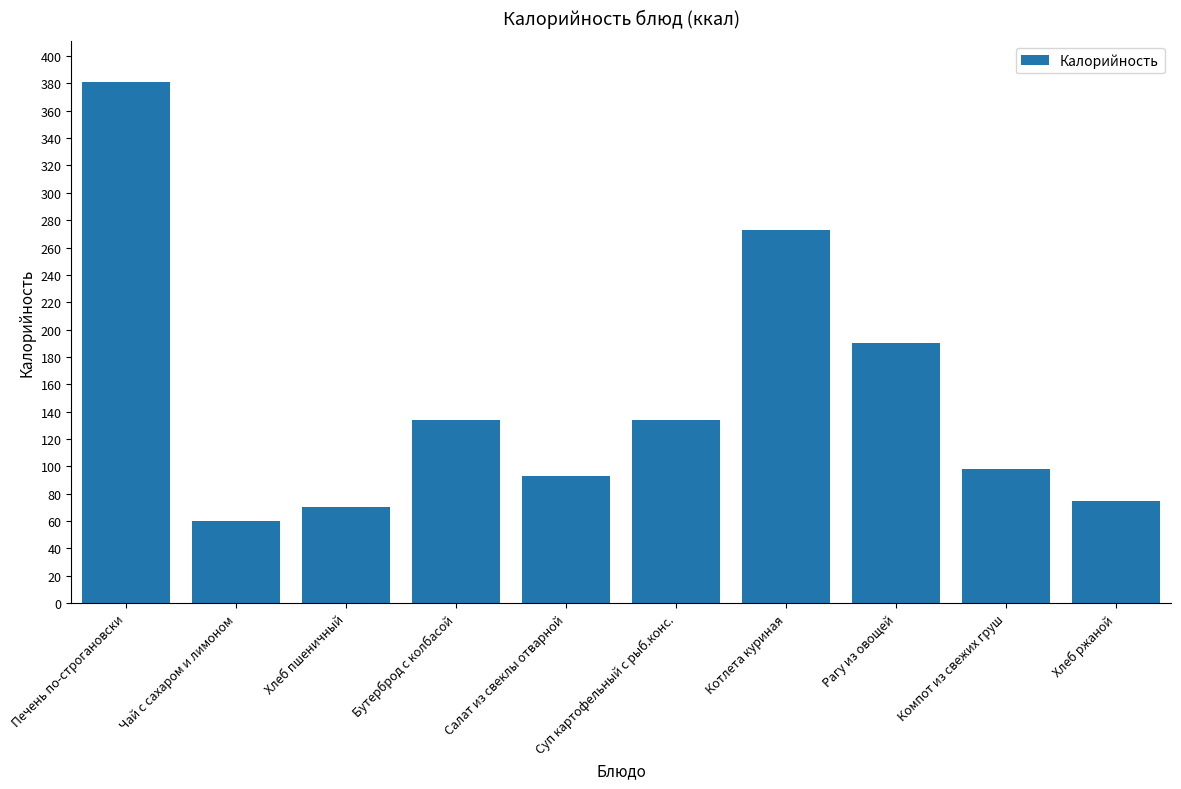

Which has a higher value, Печень по-строгановски or Компот из свежих груш?

Печень по-строгановски